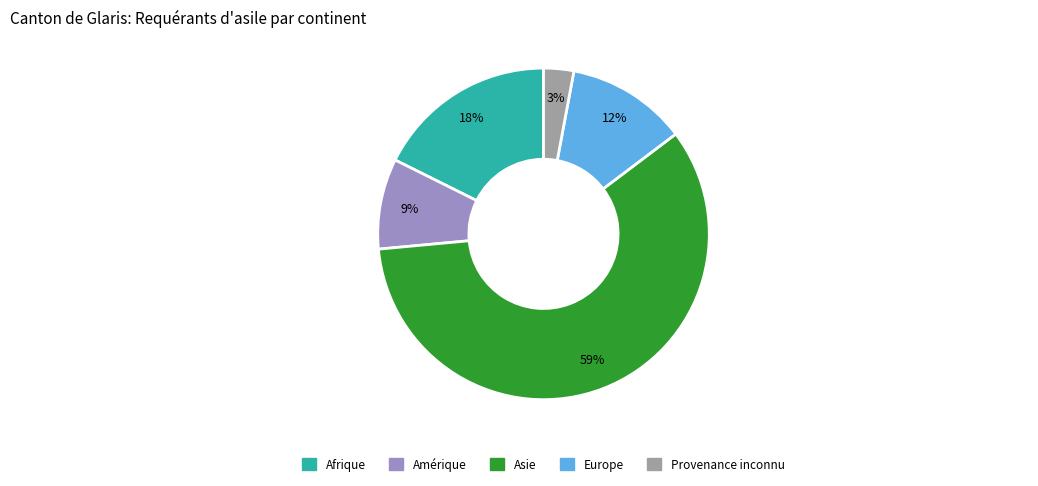

Is it true that Europe is 22% of the pie?

False